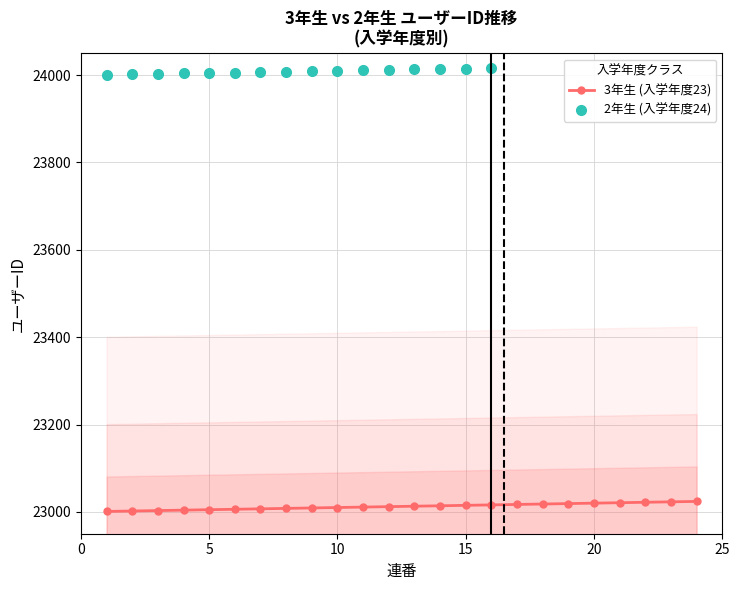

Is the value of 連番 at 1 greater than the value of ユーザーID at 1?

No